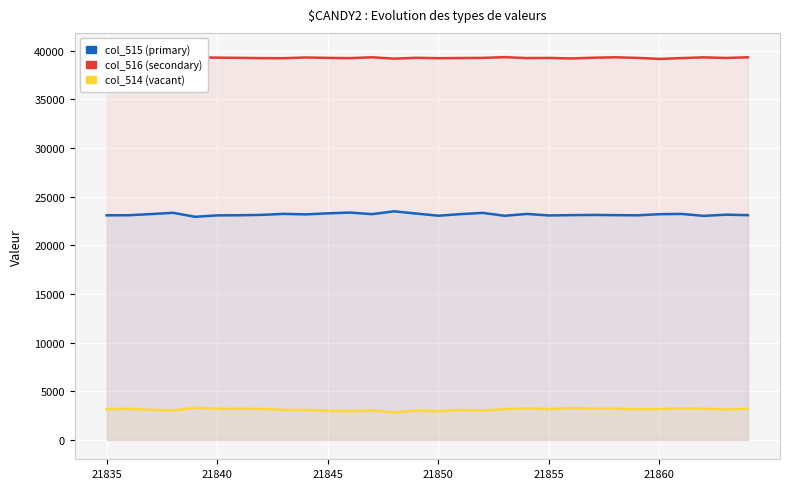

What is the difference between the second highest and second lowest values in the col_514 (vacant) series?

326